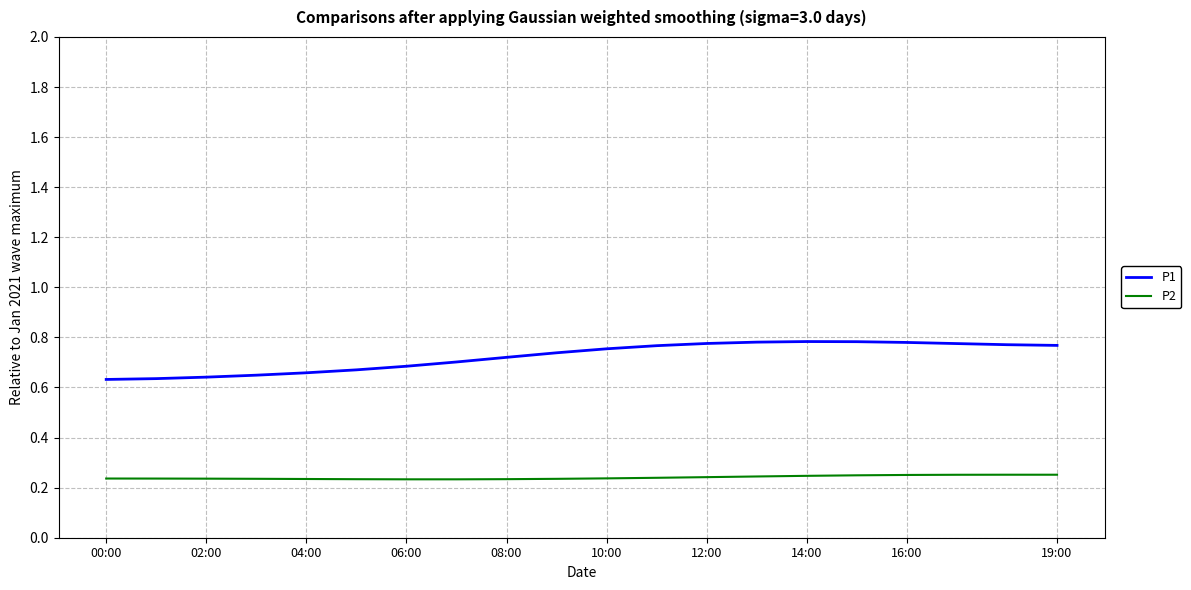

Which series has the largest total across all categories?

P1